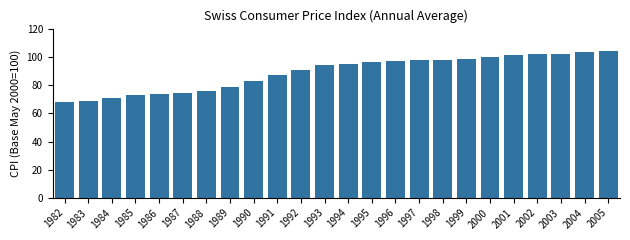

Reading left to right, extract all data points from this chart.

1982=68.1	1983=68.7	1984=70.7	1985=73.1	1986=73.7	1987=74.7	1988=76.1	1989=78.5	1990=82.8	1991=87.6	1992=91.2	1993=94.2	1994=95.0	1995=96.7	1996=97.5	1997=98.0	1998=98.0	1999=98.8	2000=100.3	2001=101.3	2002=102.0	2003=102.6	2004=103.4	2005=104.7